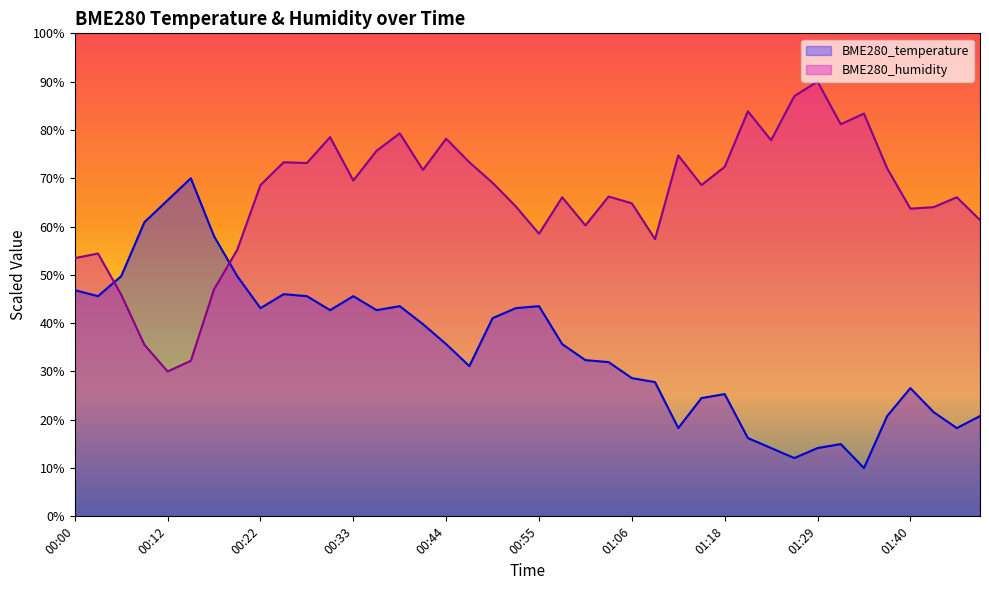

Where is the first local maximum for BME280_temperature?

00:14